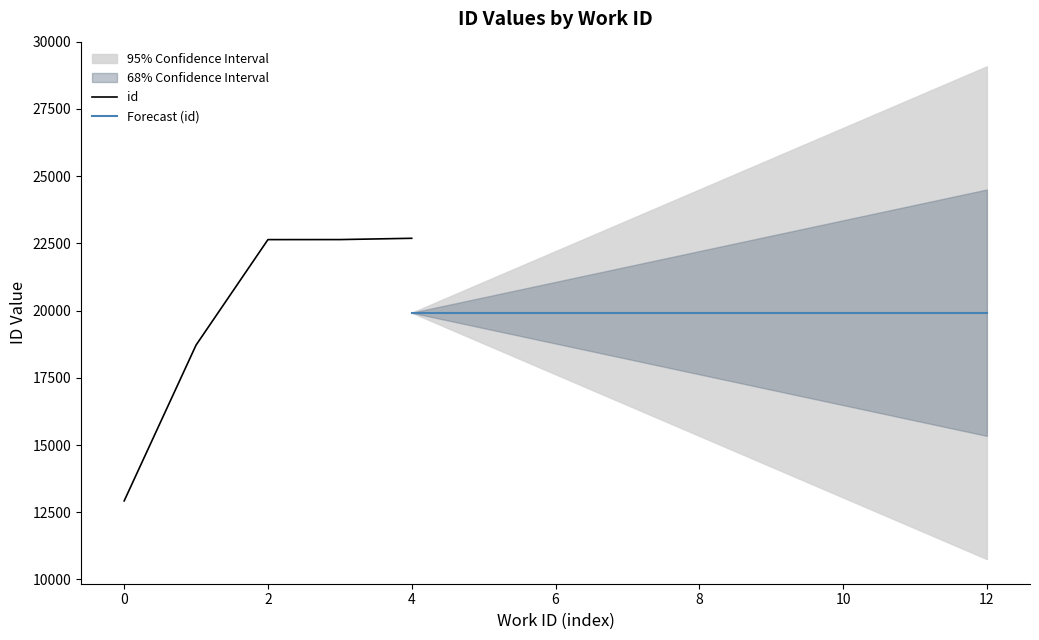

What is the lowest value of the id series?

12922